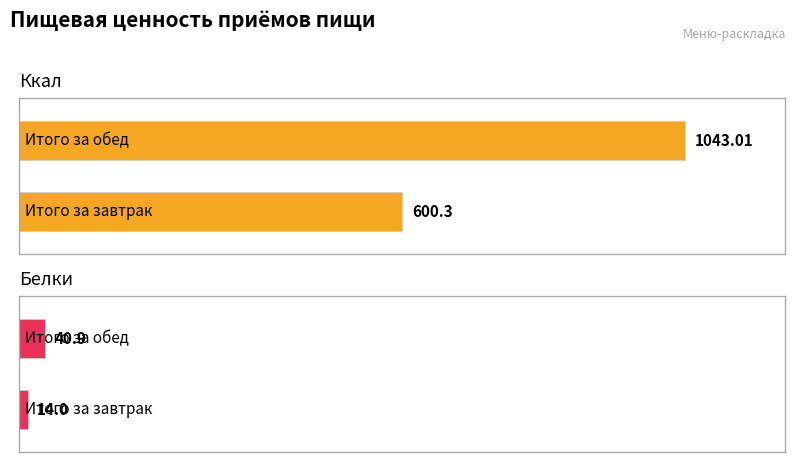

What is the difference between the highest and lowest values at Итого за завтрак?

586.3